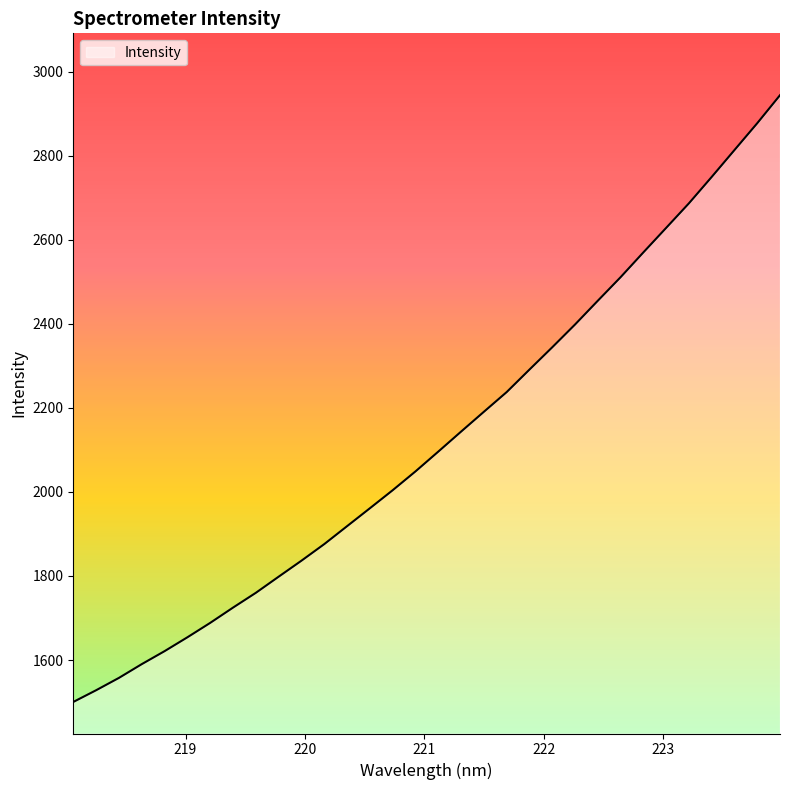

Reading left to right, what are all the values shown in this chart?

1500.3	1528.2	1557.6	1590.3	1621.2	1654.2	1688.4	1724.8	1759.9	1798.3	1836.4	1875.8	1918.5	1961.0	2004.0	2048.7	2095.8	2143.4	2190.5	2237.4	2290.9	2344.0	2398.1	2454.7	2510.7	2569.7	2628.0	2686.4	2749.2	2813.1	2877.0	2943.6